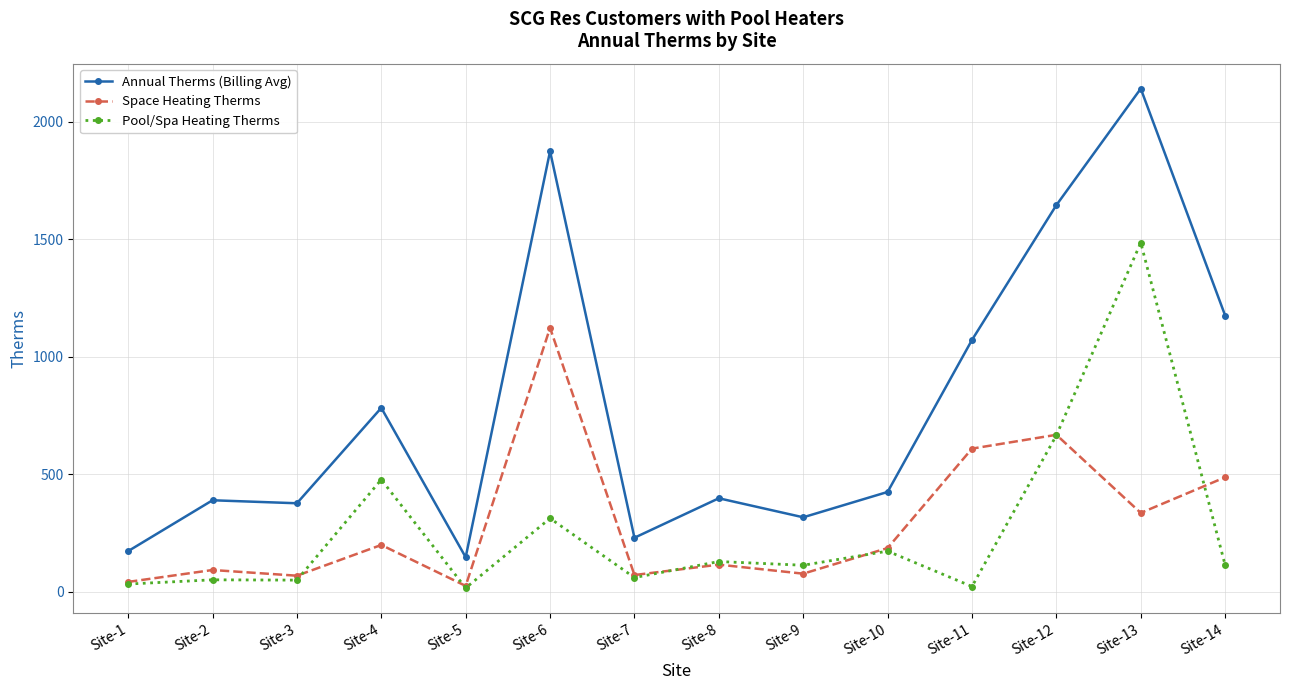

What is the smallest value displayed?

16.0